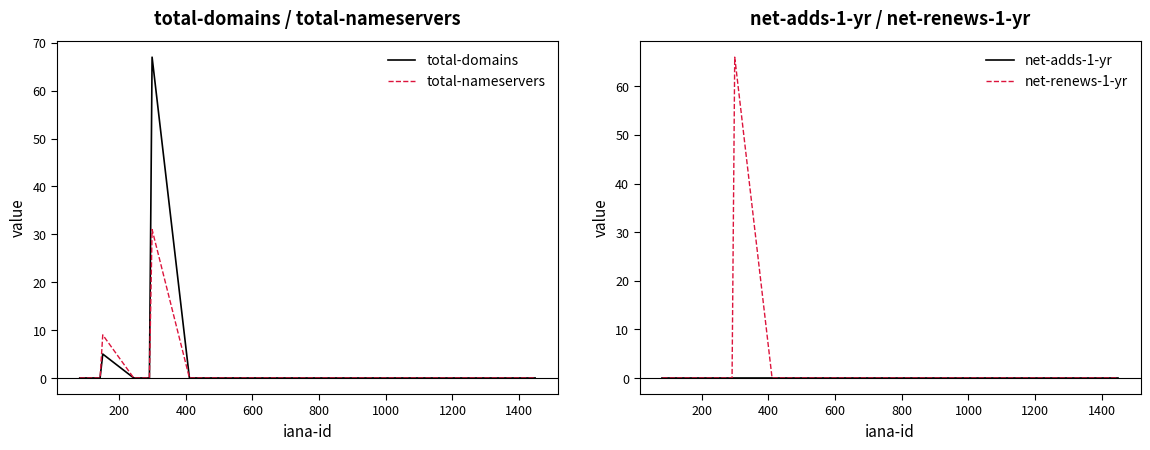

Is the value of total-nameservers at 200 greater than the value of total-domains at 19?

No